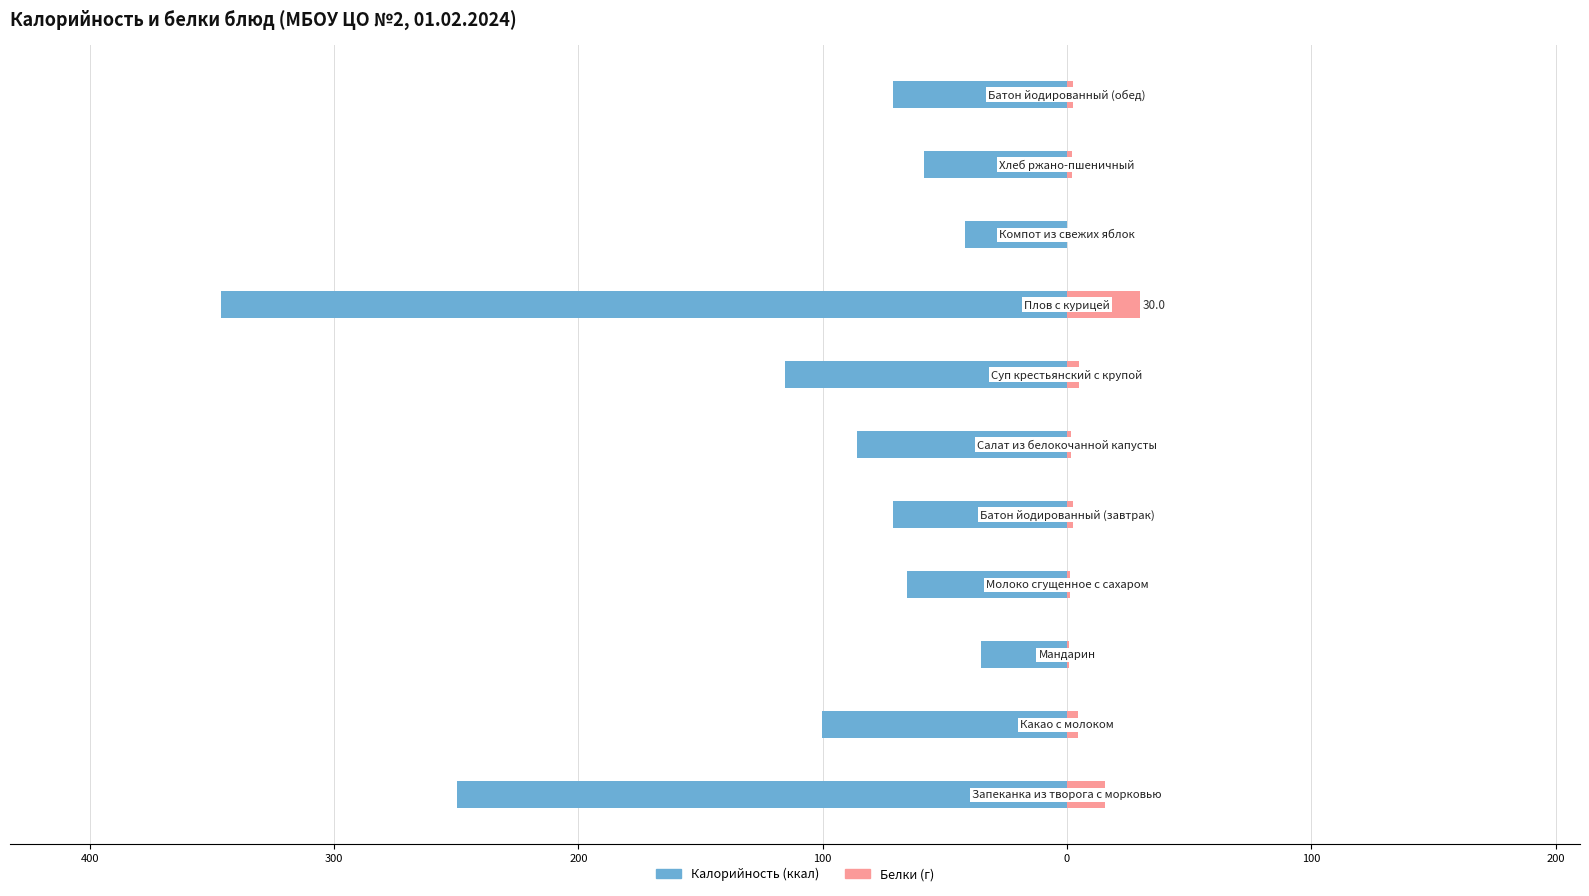

What are all the series names shown in the legend?

Калорийность, Белки